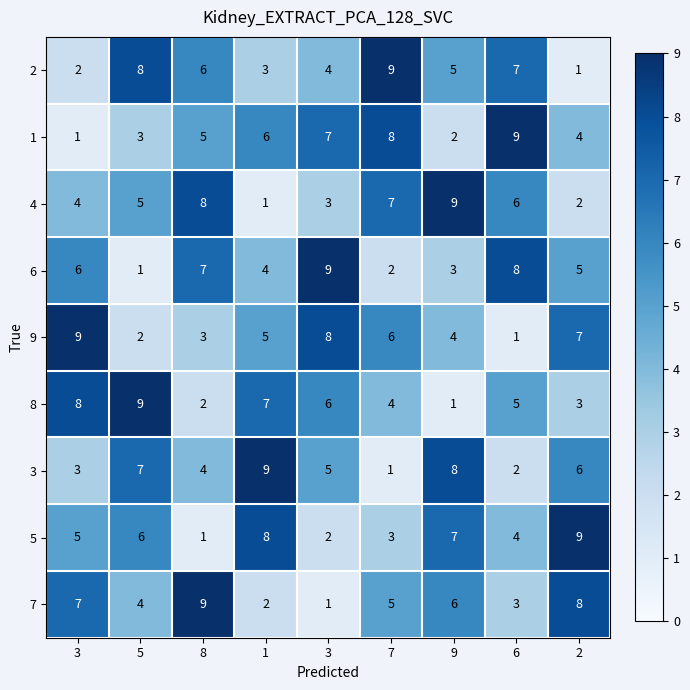

Which series has the widest spread of values?

2